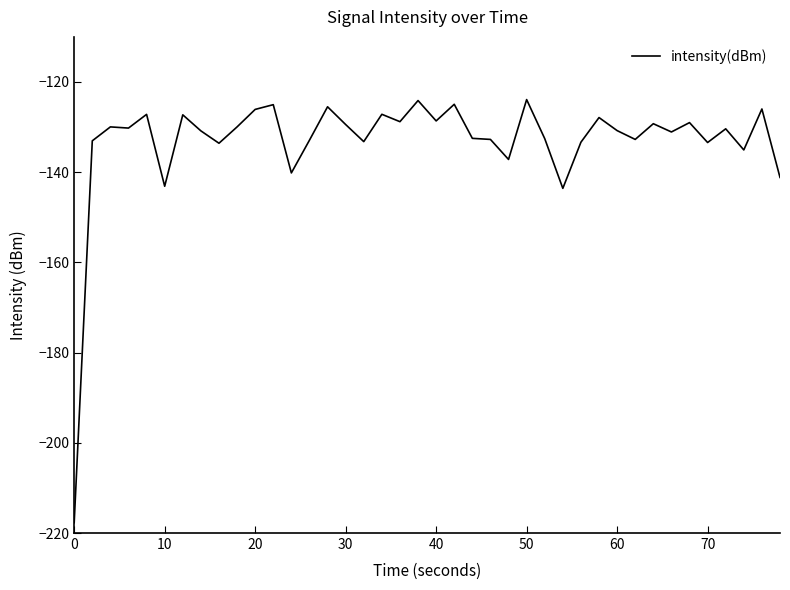

What is the minimum value shown in the chart?

-217.7